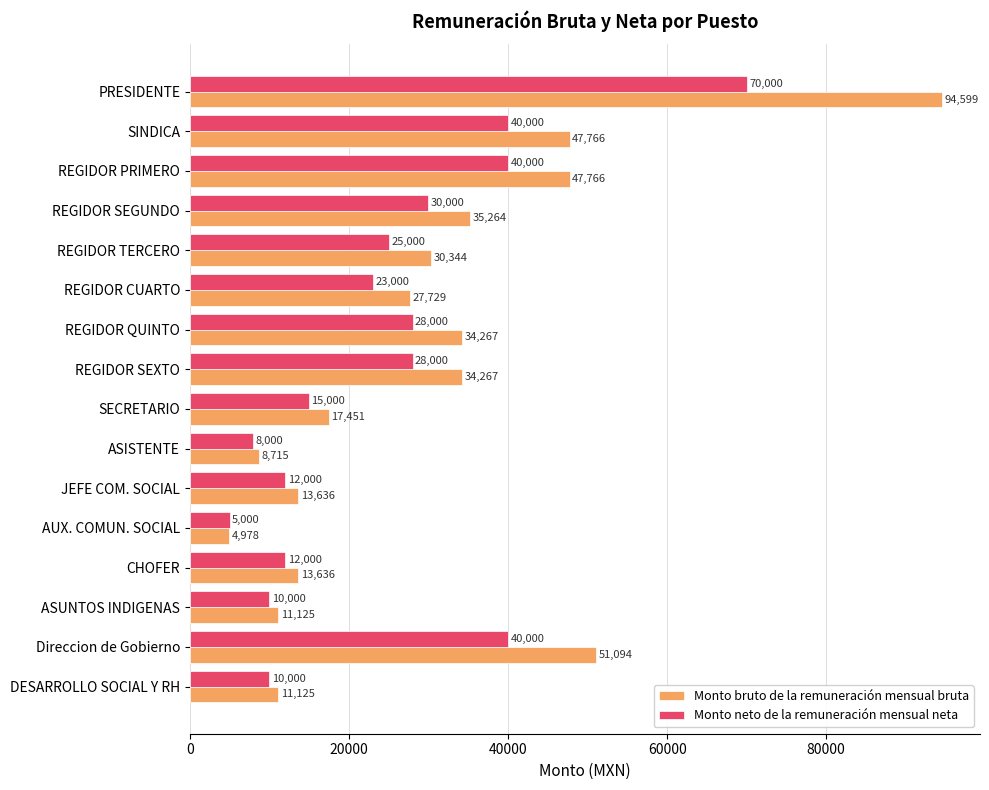

Is it true that Monto neto de la remuneración mensual neta equals 5000 at AUX. COMUN. SOCIAL?

True